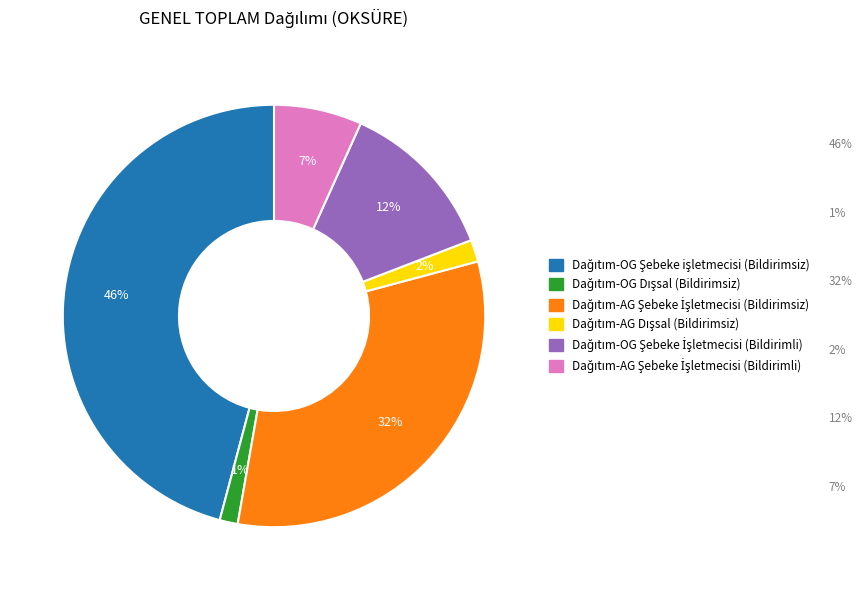

To the nearest percent, what is the average slice percentage?

17%